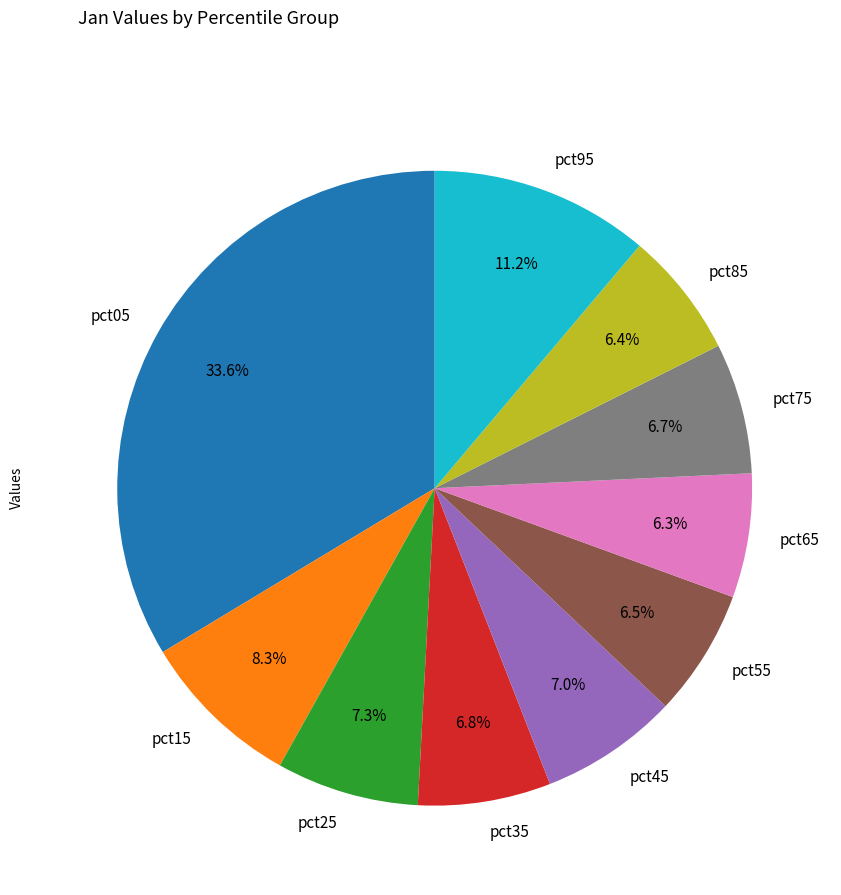

What percentage is the pct65 slice, to the nearest percent?

6%